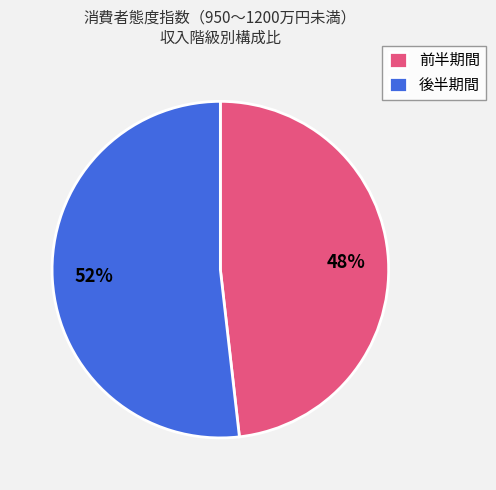

Is the sum of 後半期間 and 前半期間 greater than half?

Yes